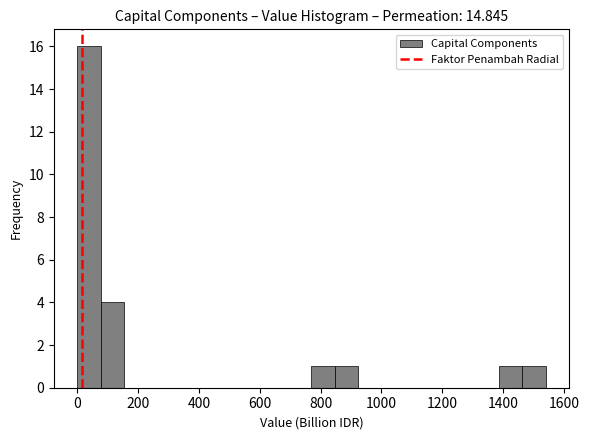

Read against the x-axis, roughly where is the centre of the tallest bar?

40